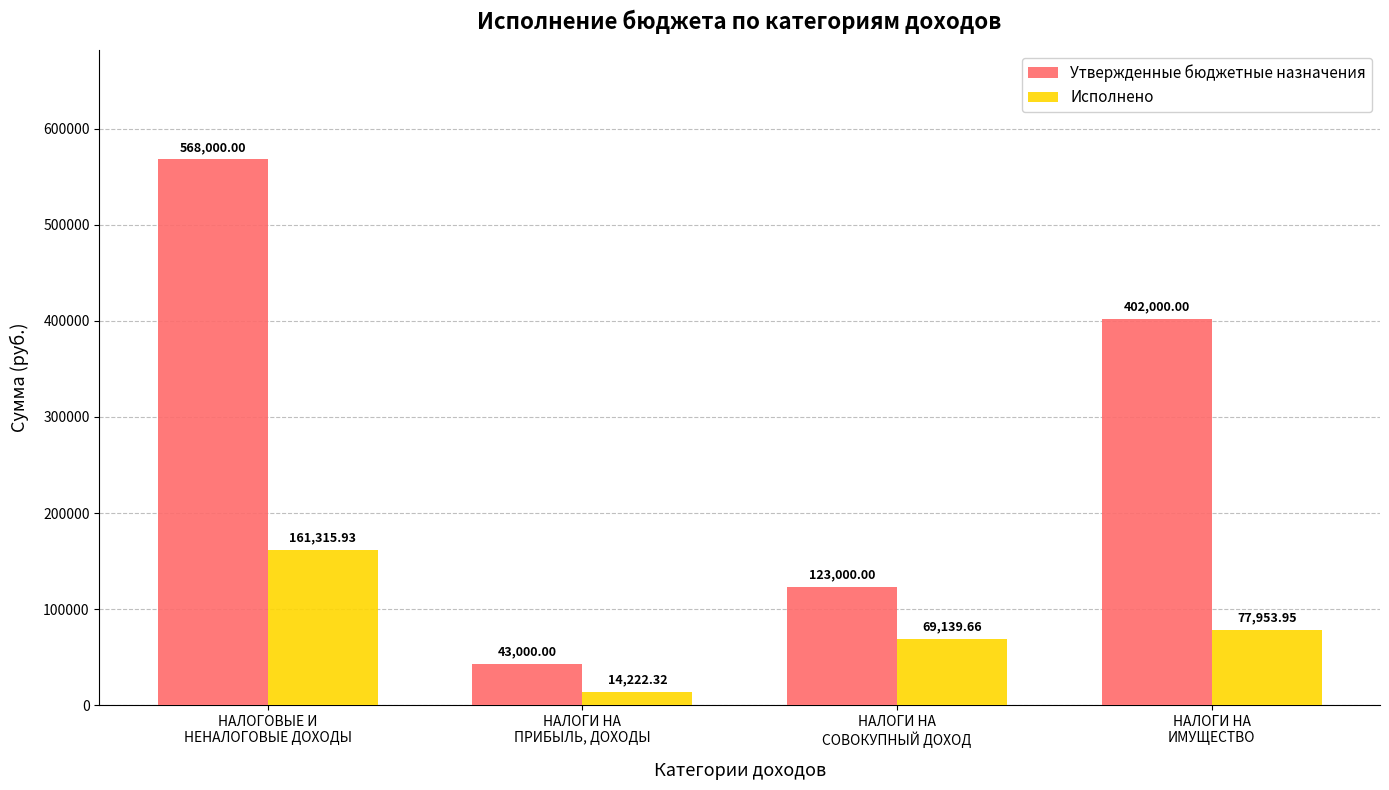

At НАЛОГИ НА
СОВОКУПНЫЙ ДОХОД, list the series in order from largest to smallest.

Утвержденные бюджетные назначения, Исполнено